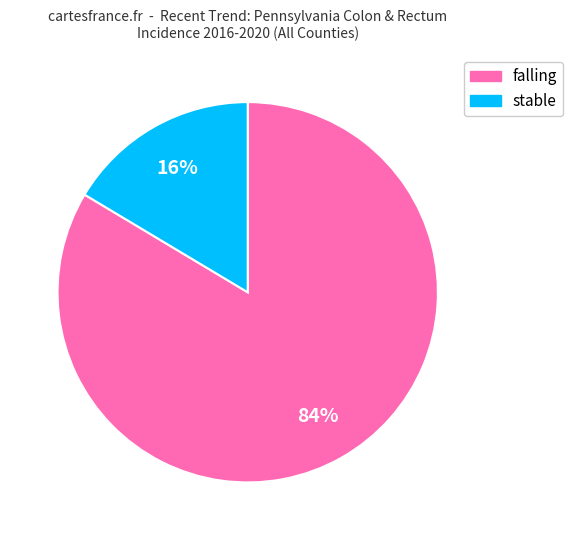

Which slice is the largest?

falling